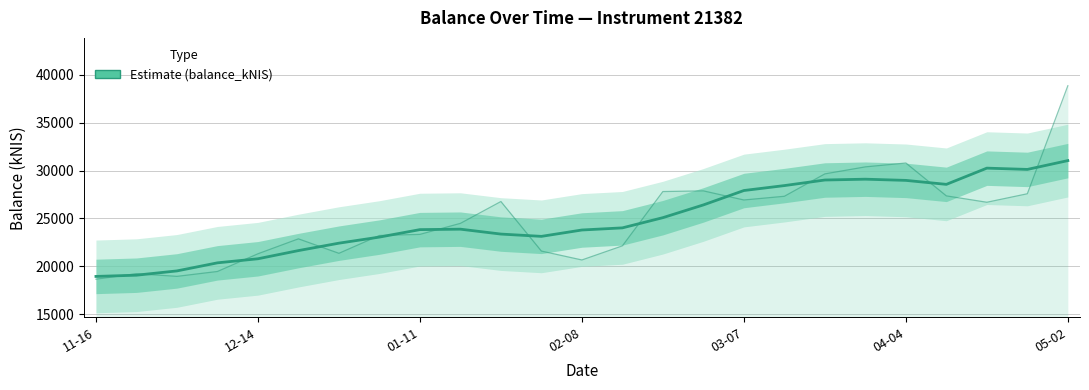

How many points are higher than both their immediate neighbors (excluding endpoints)?

3